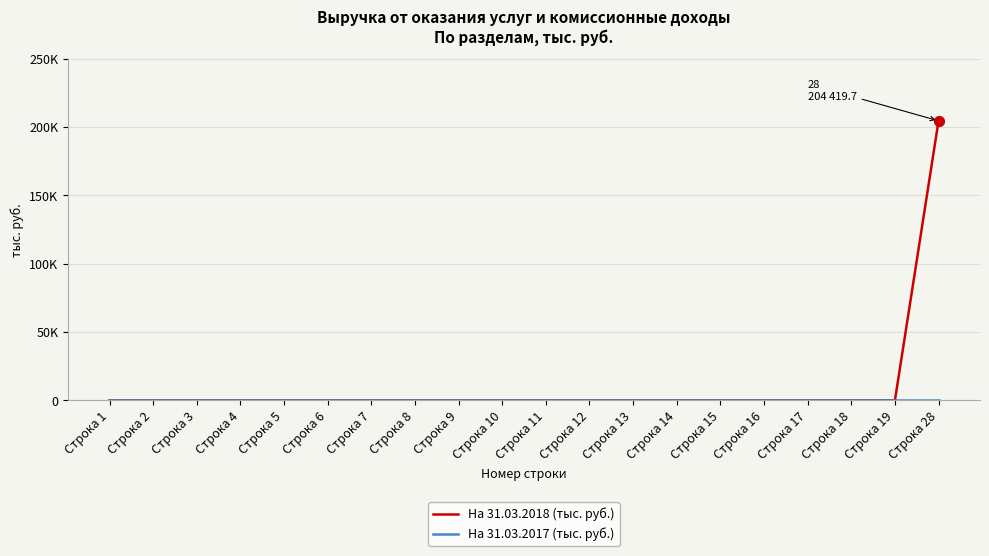

At which category is the sum across all series the highest?

Строка 28